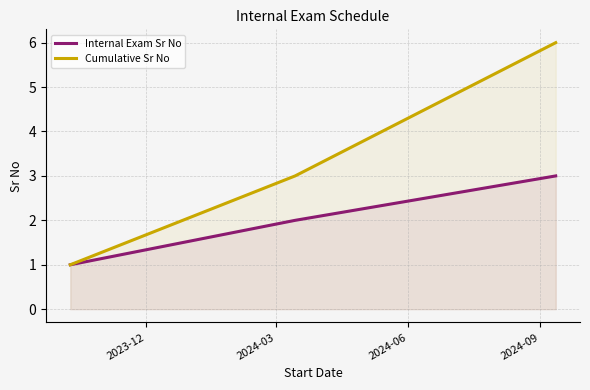

Which series has the largest range (max minus min)?

Cumulative Sr No